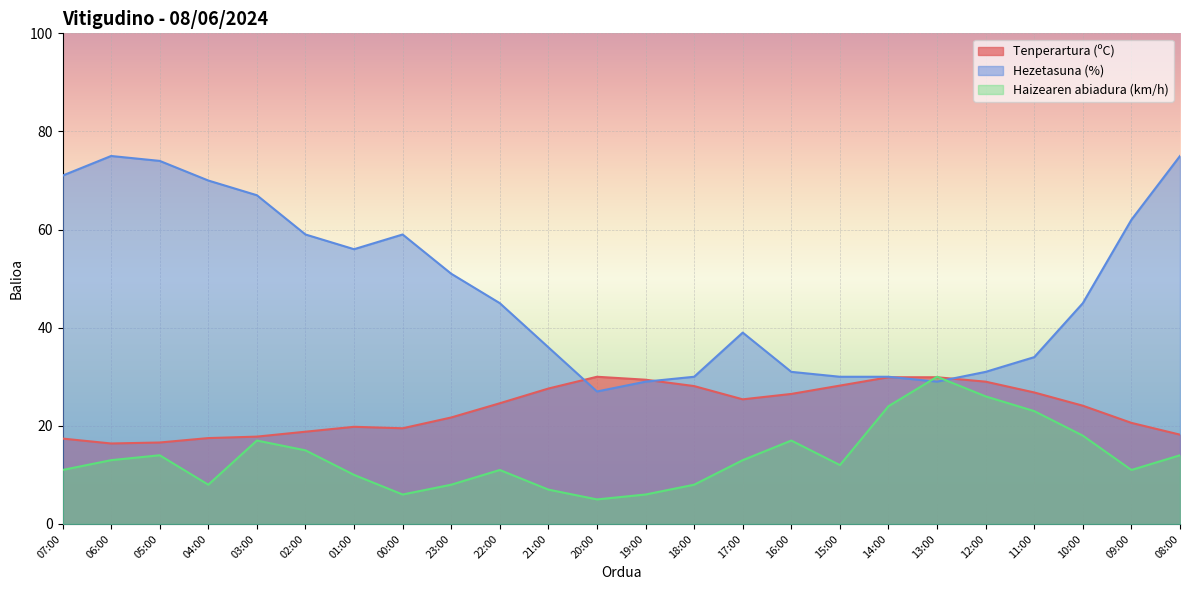

True or false: Tenperartura (ºC) has more than 1 interior local peaks.

True